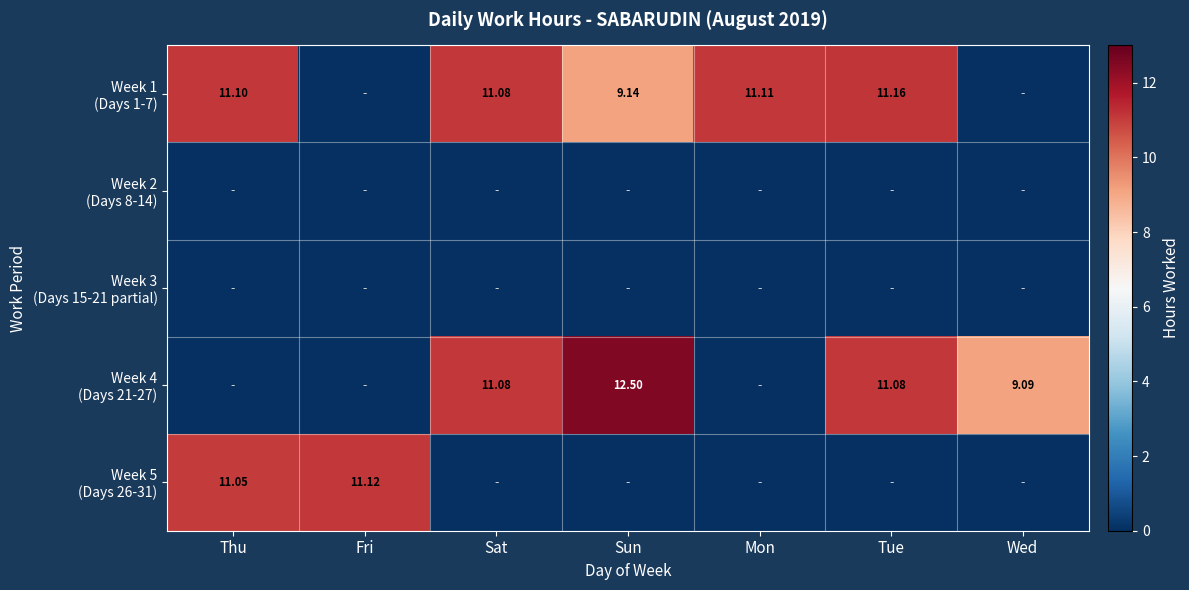

At which category is the sum across all series the highest?

Tue